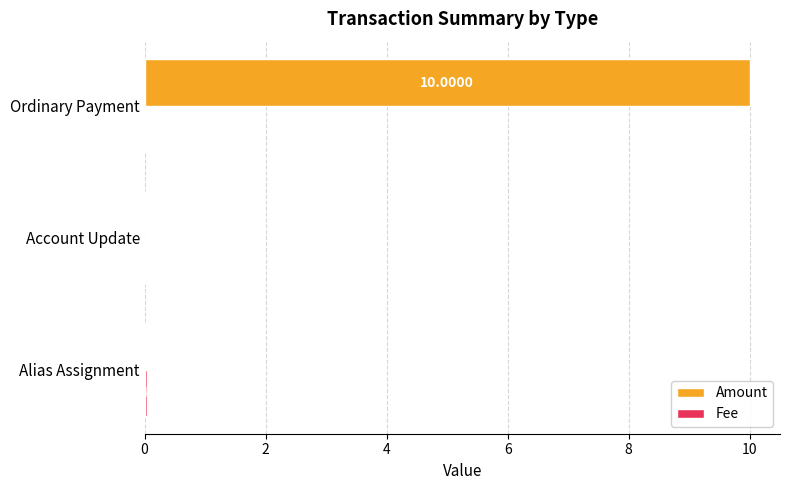

Between Alias Assignment and Ordinary Payment, which series saw the biggest shift?

Amount